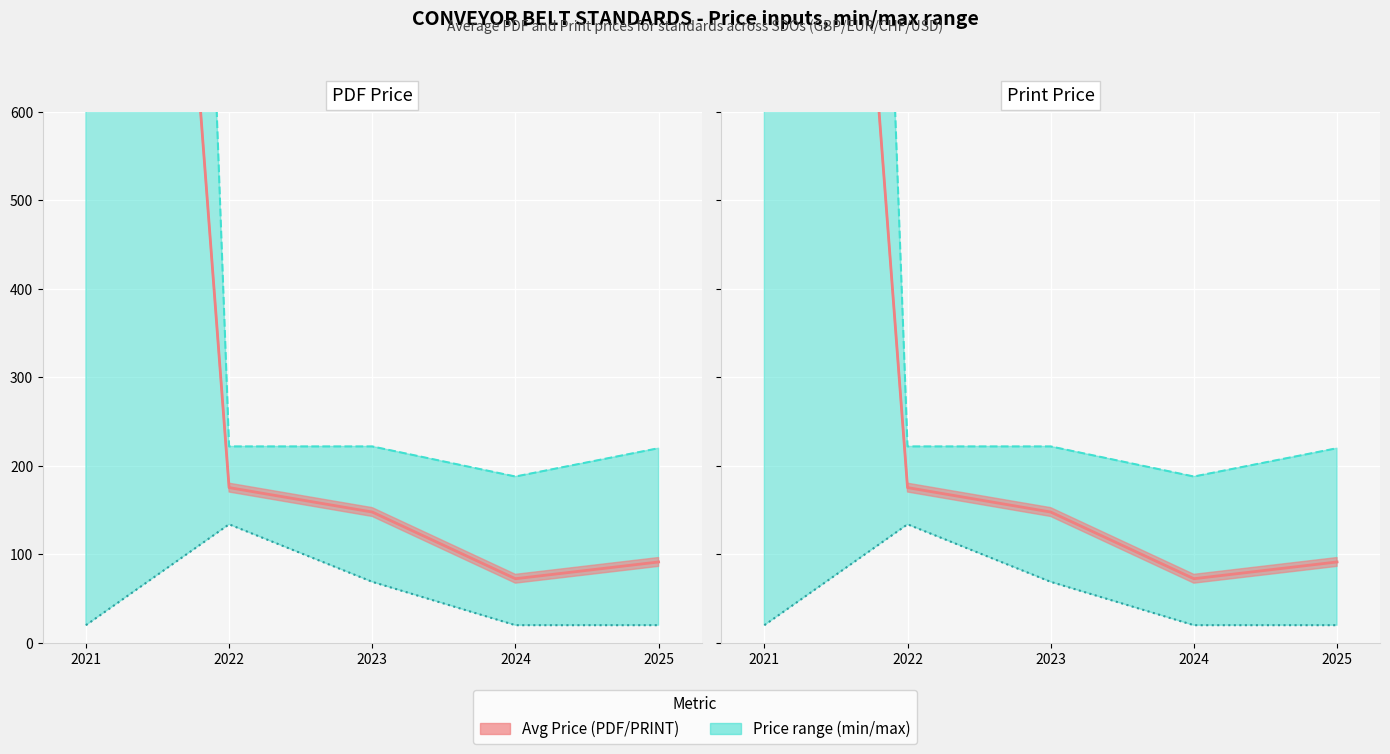

Between 2024 and 2025, which is larger?

2025